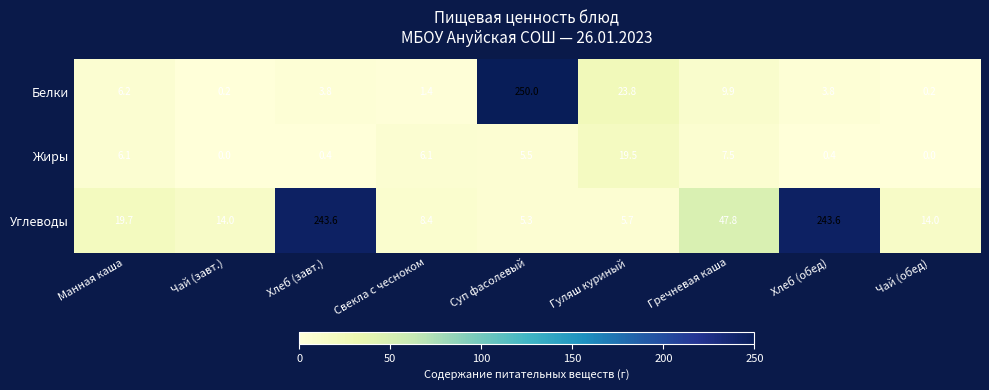

The value of Белки at Гречневая каша is 15.9. True or false?

False